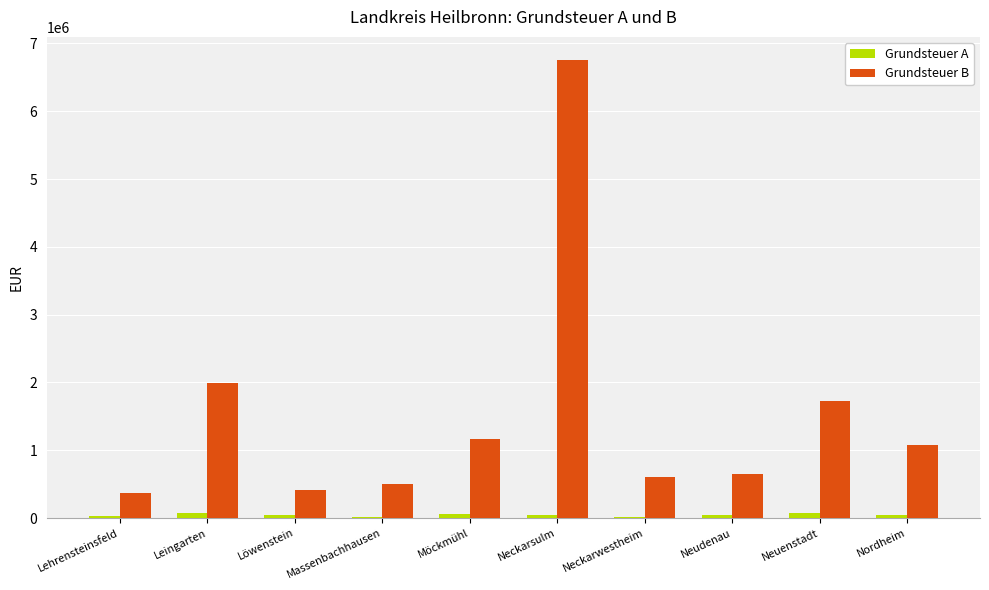

Where is Grundsteuer B nearest to the value 3566282?

Leingarten